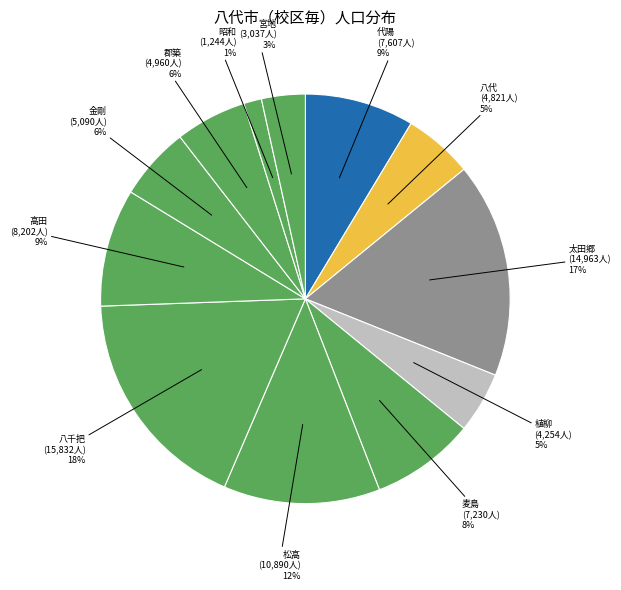

Count the number of slices in the pie.

12